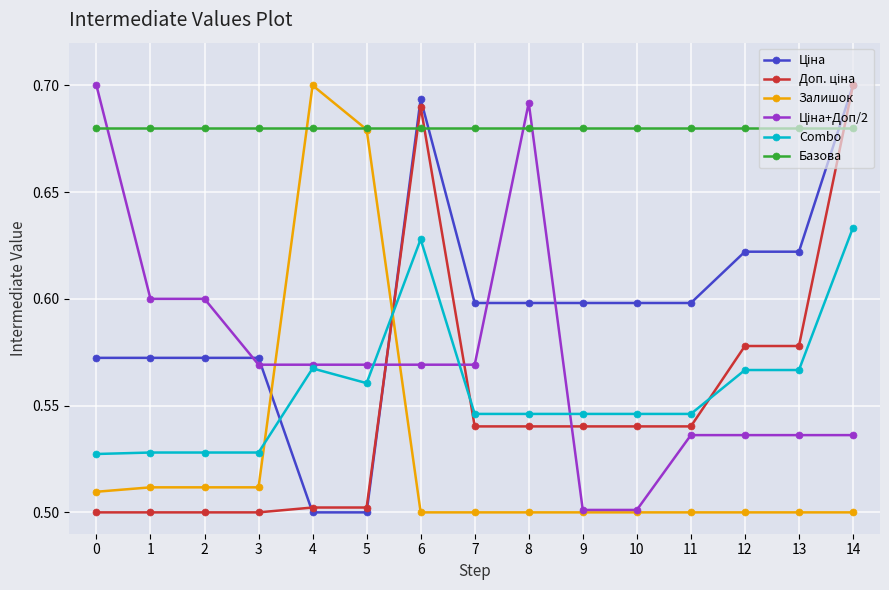

The Залишок series shows 0.3 at 8. True or false?

False